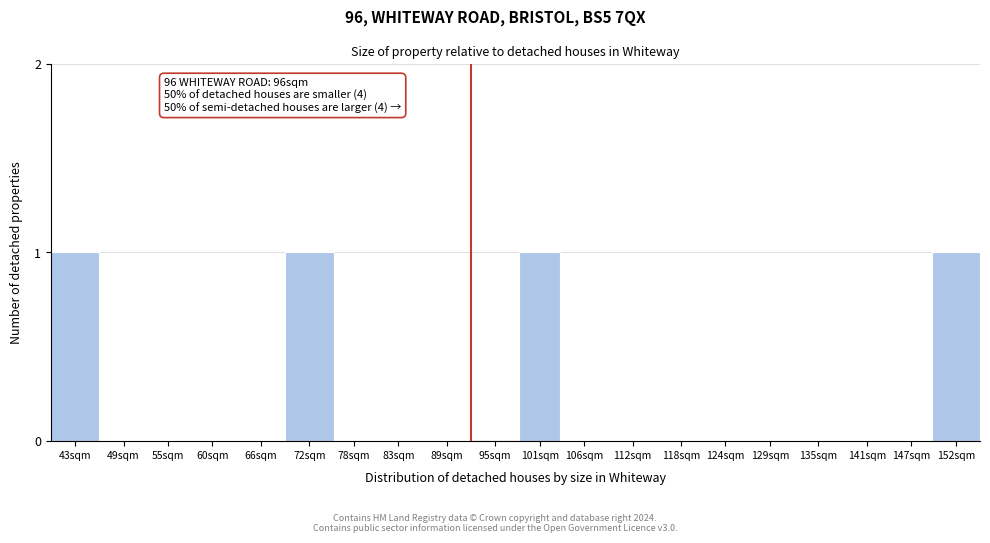

Reading right to left, what are all the values shown in this chart?

152sqm=1	147sqm=0	141sqm=0	135sqm=0	129sqm=0	124sqm=0	118sqm=0	112sqm=0	106sqm=0	101sqm=1	95sqm=0	89sqm=0	83sqm=0	78sqm=0	72sqm=1	66sqm=0	60sqm=0	55sqm=0	49sqm=0	43sqm=1